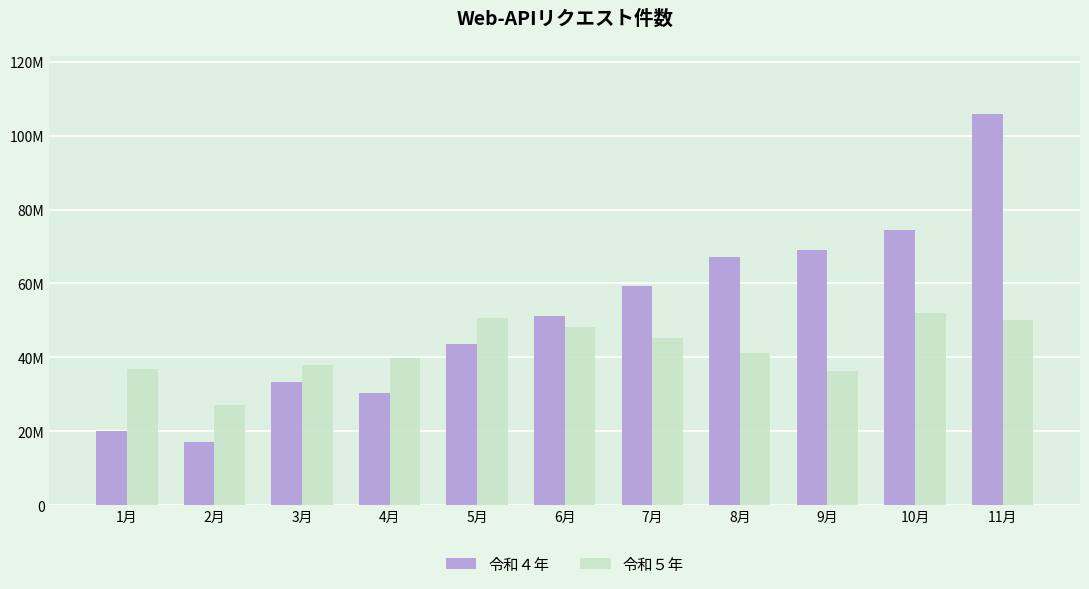

At which label does 令和４年 reach its peak?

11月